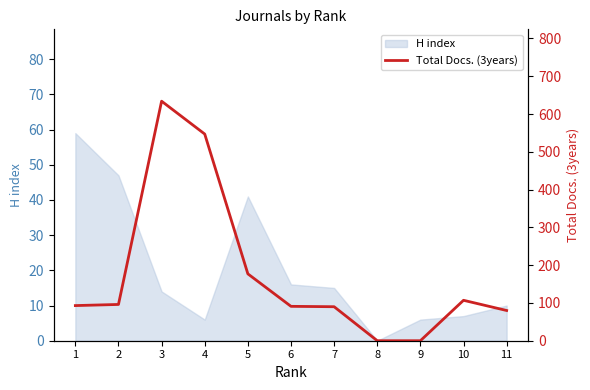

True or false: H index has a value of 7 at 10.

True